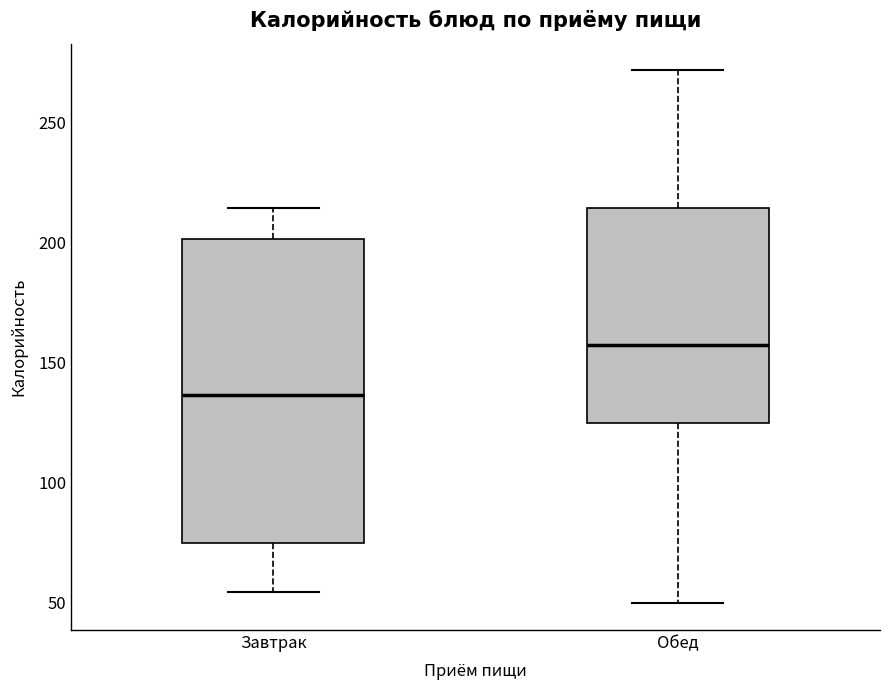

Which box has the highest median line?

Обед